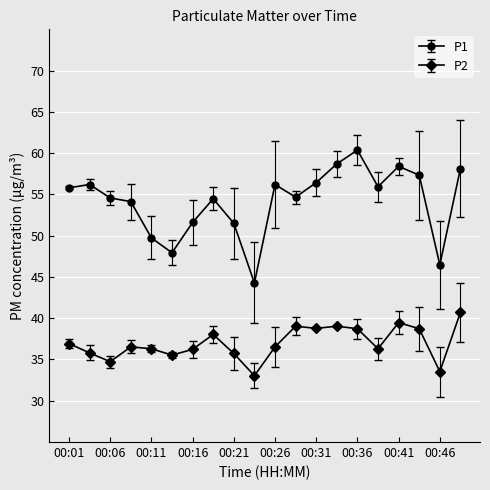

What is the value of the P2 point at the 2nd from the left?

35.8